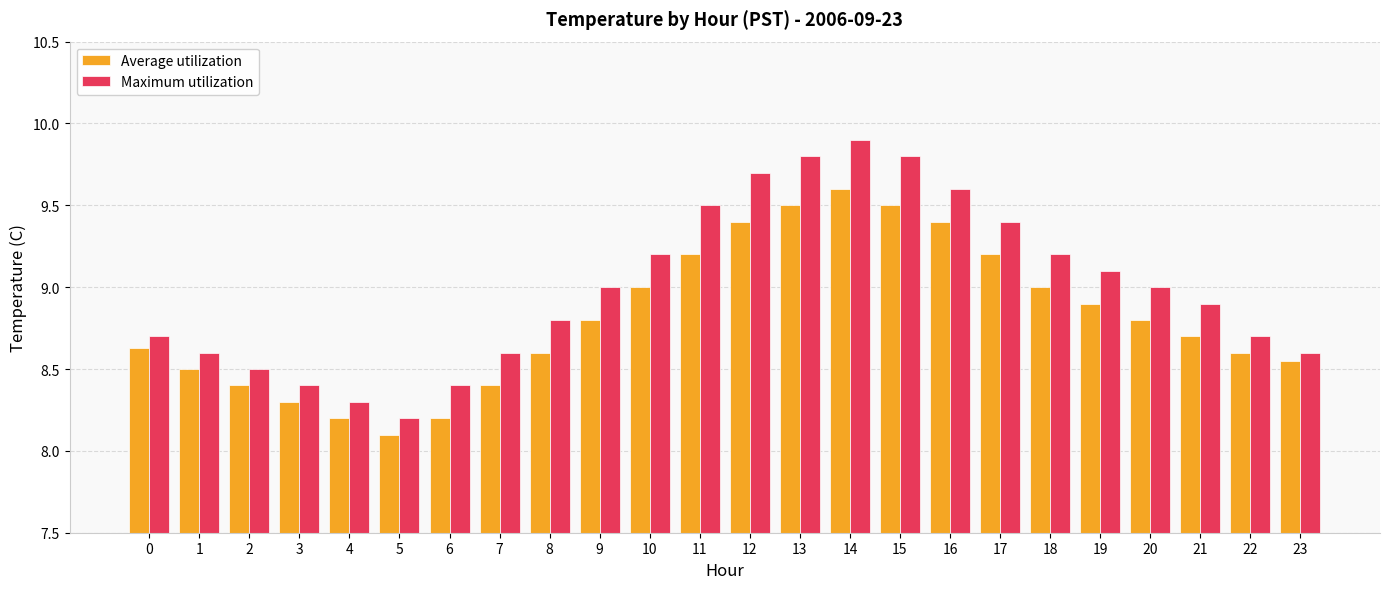

What are all the series names shown in the legend?

Average utilization, Maximum utilization